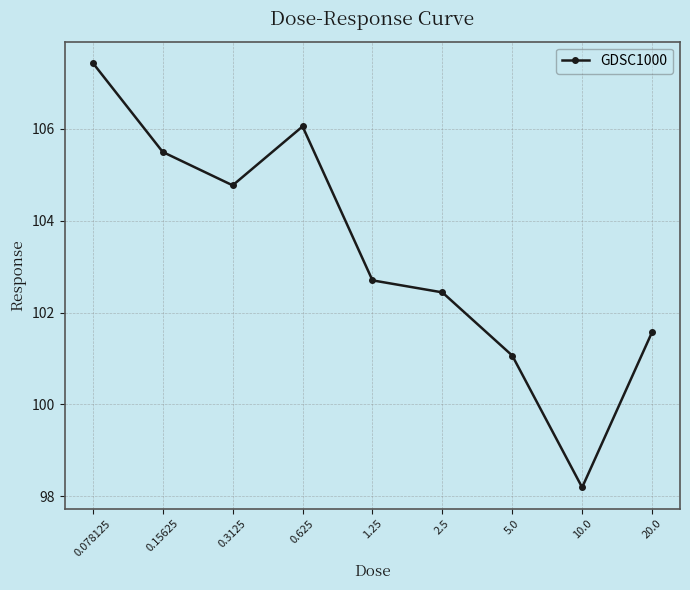

What value does the data have at 0.3125?

104.8